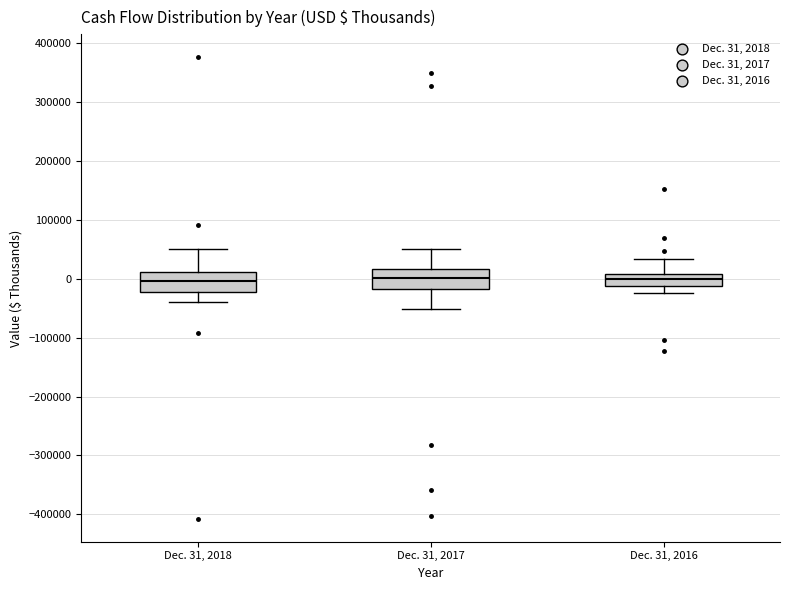

Where does the lower whisker of the box for Dec. 31, 2017 end on the y-axis? The values are not printed on the chart, so give them approximately, as read against the axis.

-50000